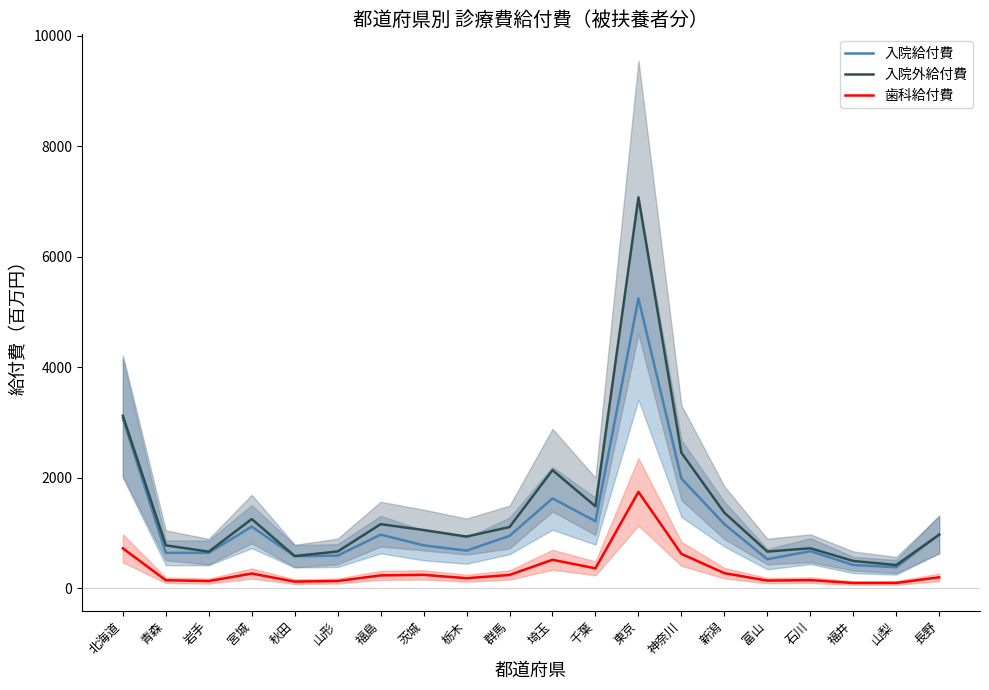

List the series in order of their overall mean, lowest first.

歯科給付費, 入院給付費, 入院外給付費